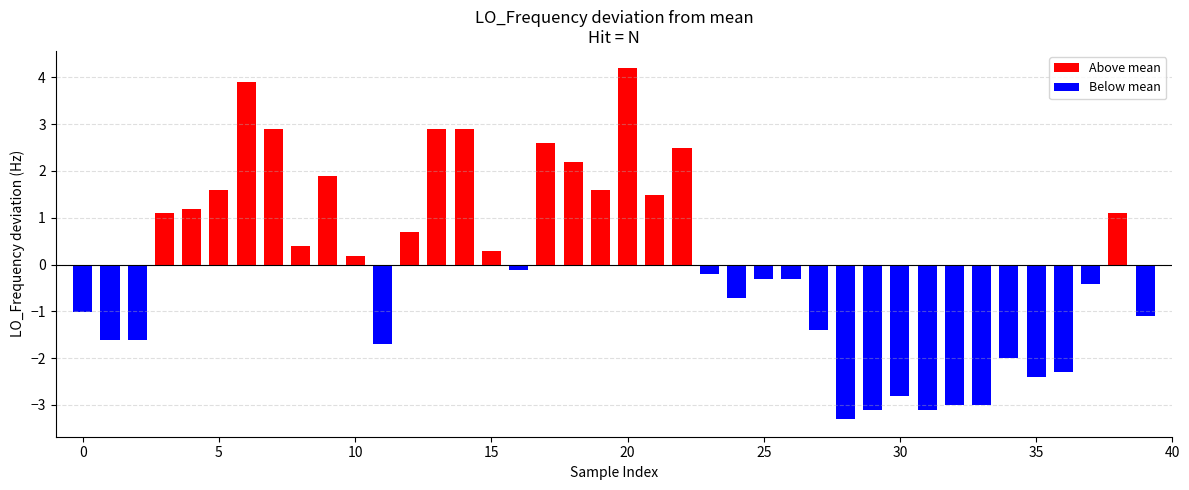

What is the difference between the maximum and second lowest values?

7.3